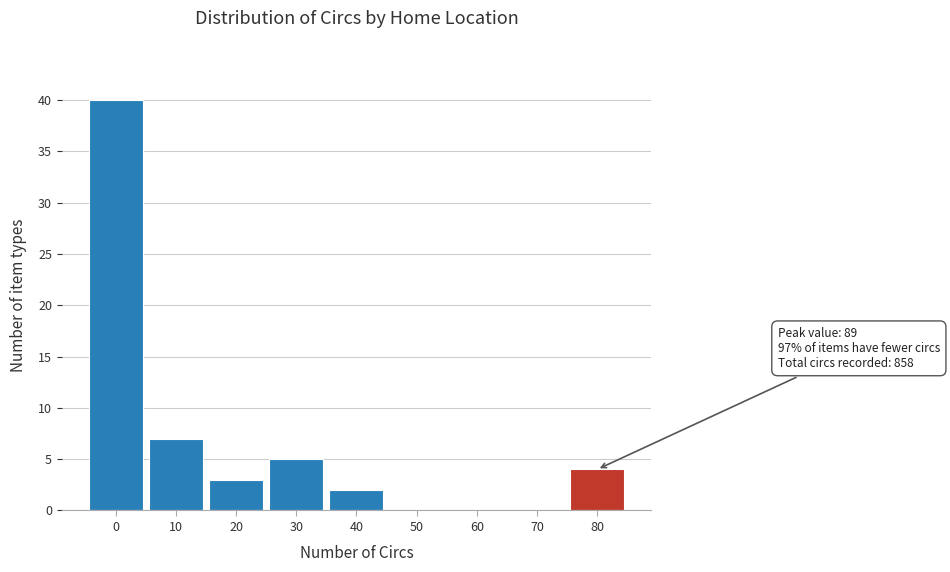

Reading left to right, what are all the values shown in this chart?

0=40	10=7	20=3	30=5	40=2	50=0	60=0	70=0	80=4